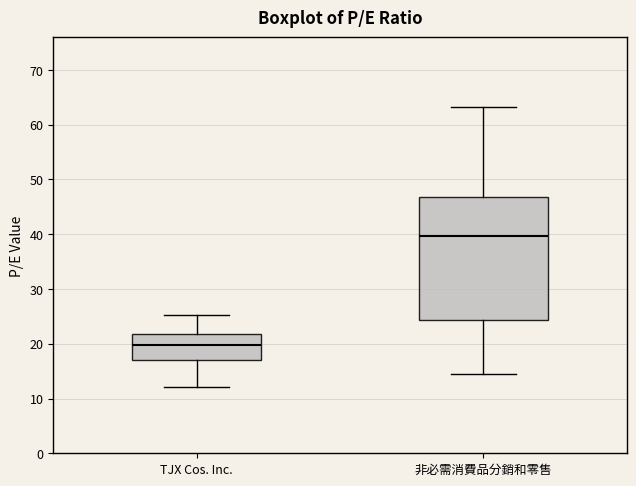

Comparing the boxes themselves (not the whiskers), which one is the tallest?

非必需消費品分銷和零售